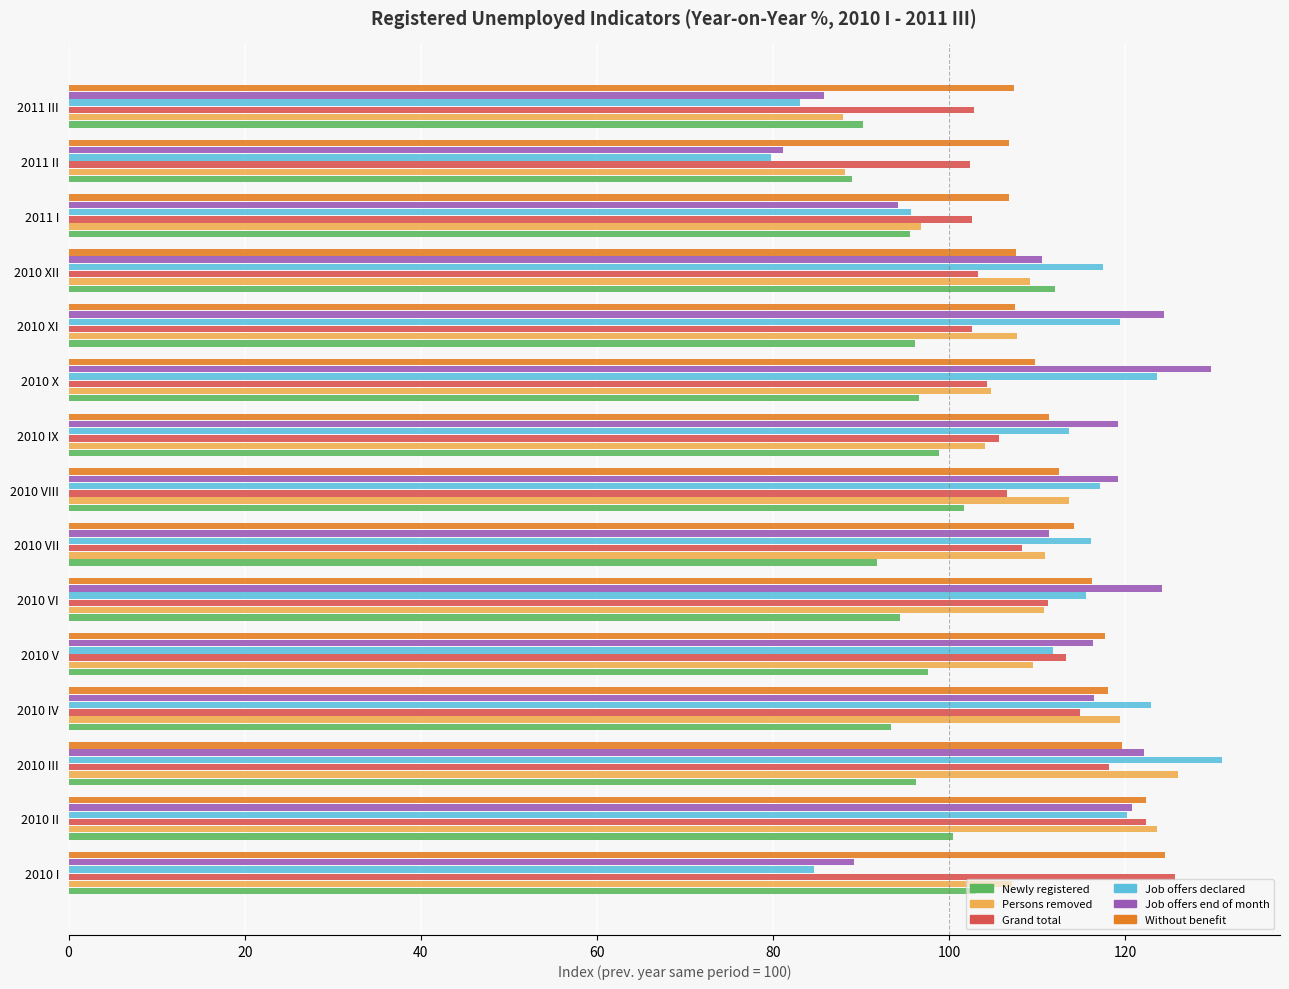

What is the difference between the maximum and second lowest values in the Persons removed series?

37.8